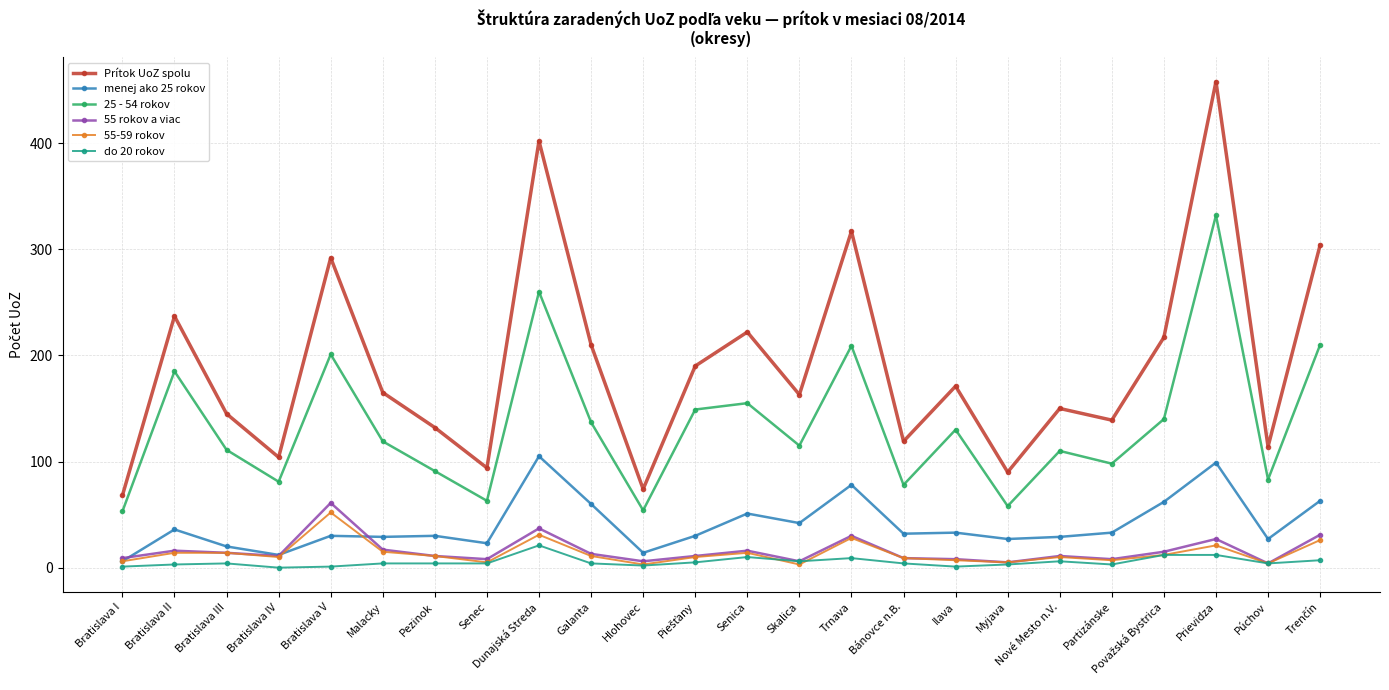

What is the label of the 6th point from the left?

Malacky